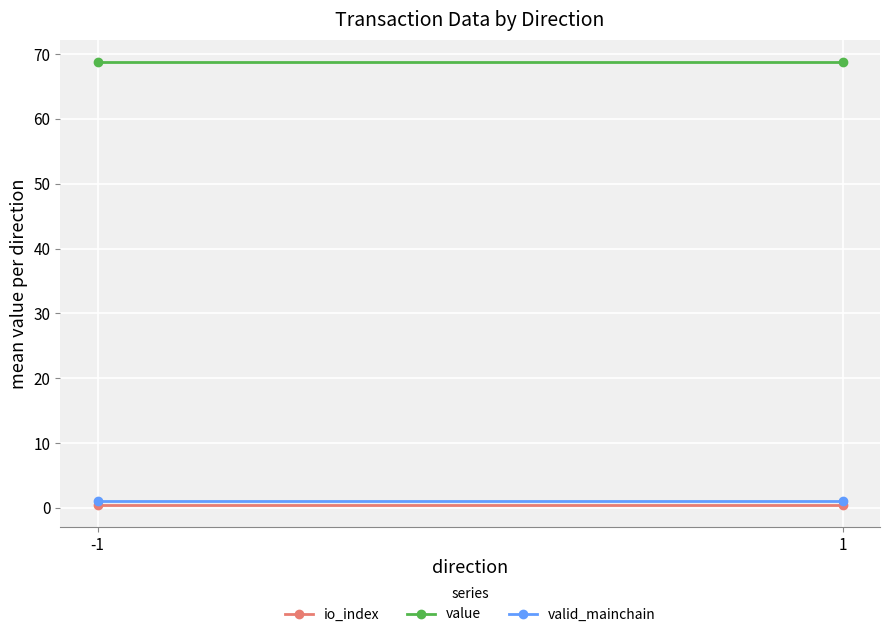

Is it true that valid_mainchain equals 1.0 at 1?

True